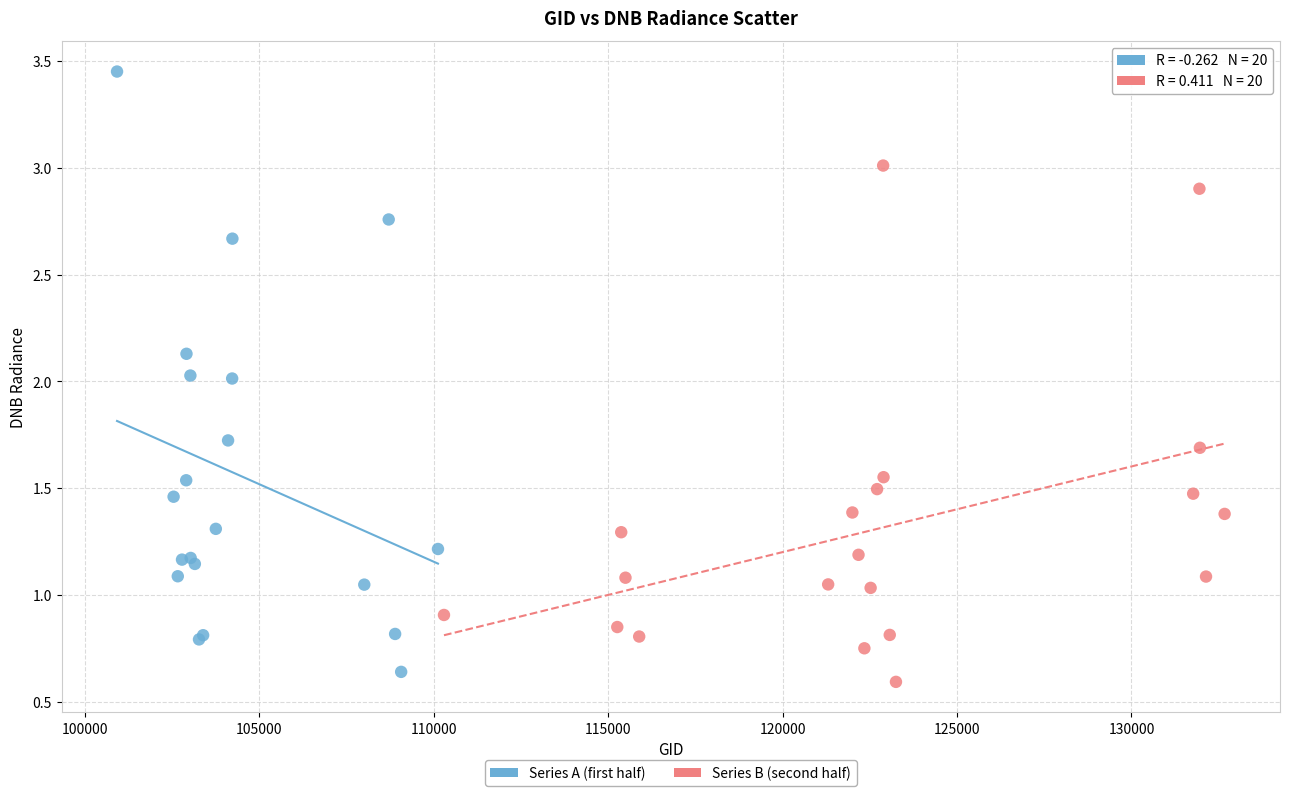

Which series has the widest spread of Y values?

Series A (first half)